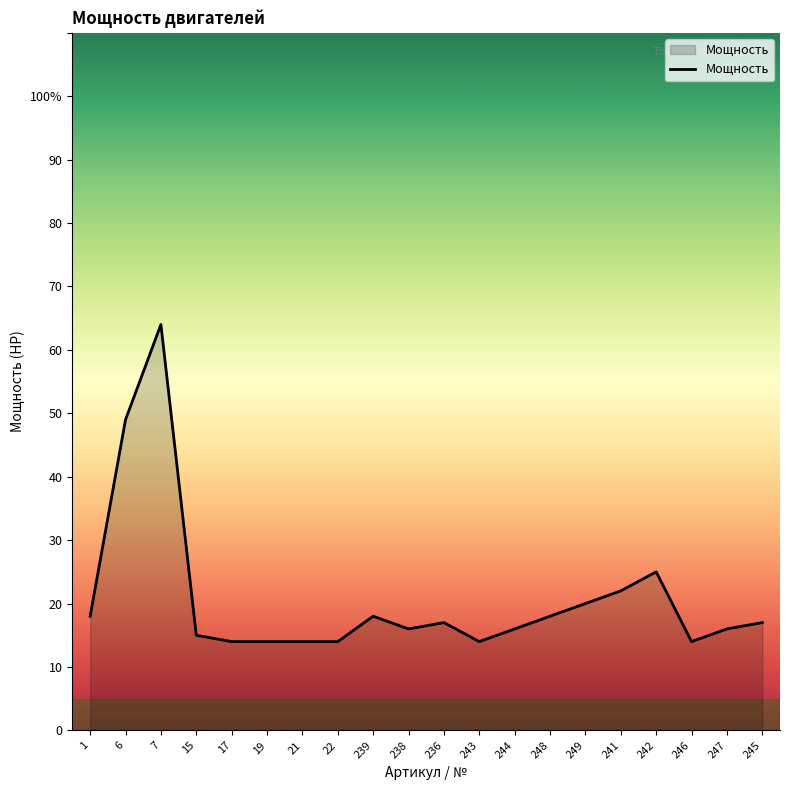

What is the difference between the second highest and minimum values?

35